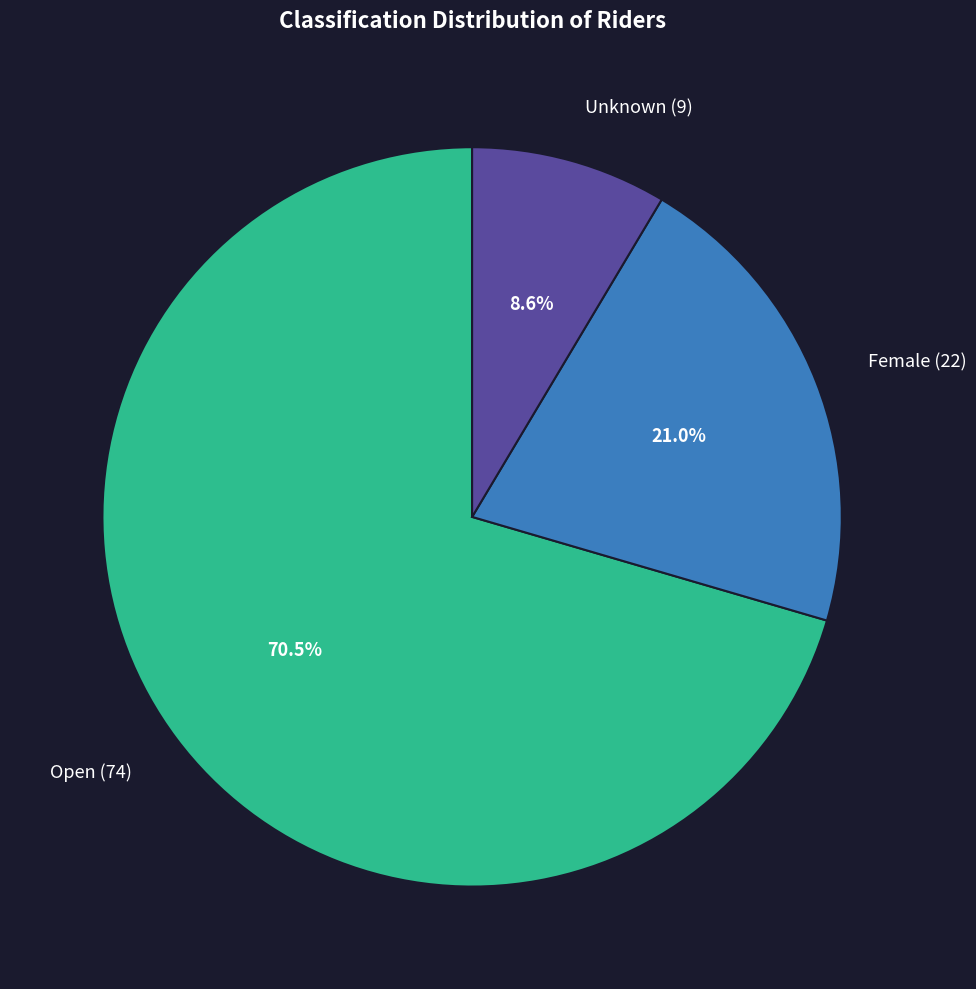

Count the number of slices in the pie.

3